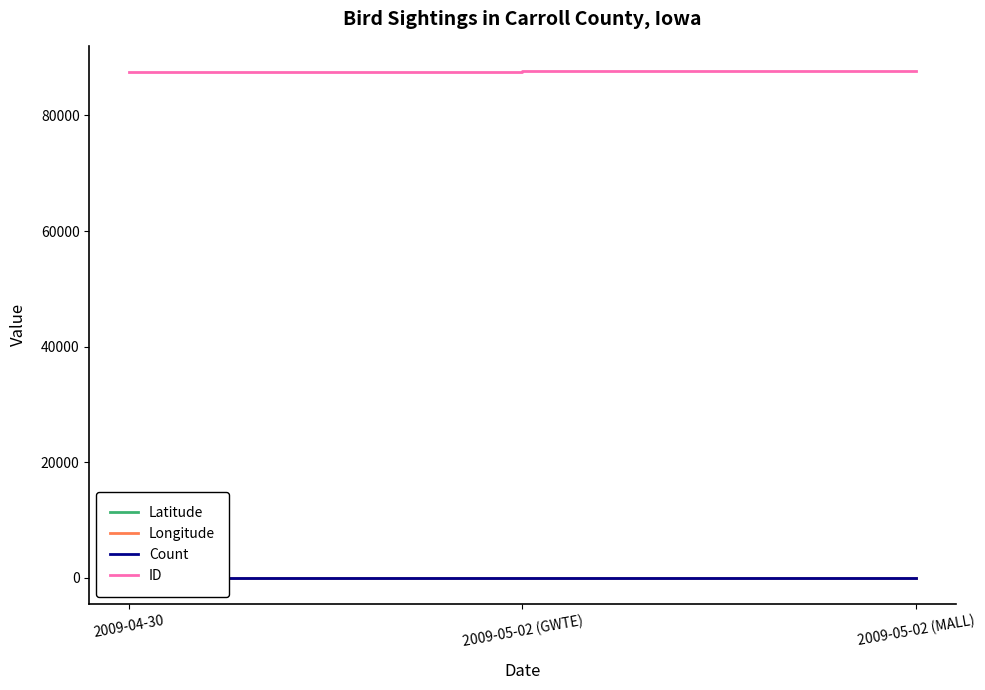

At which category is the sum across all series the highest?

2009-05-02 (MALL)